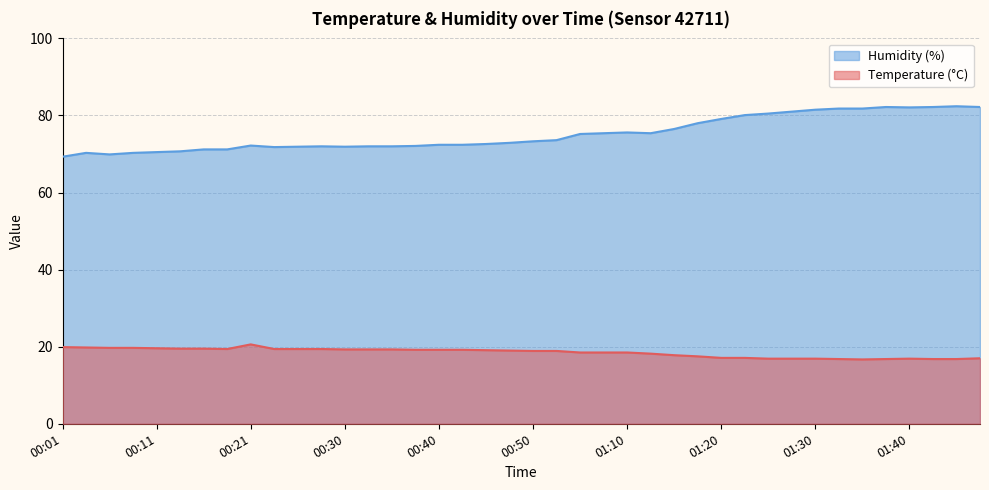

The value of Humidity (%) at 01:05 is 75.2. True or false?

True